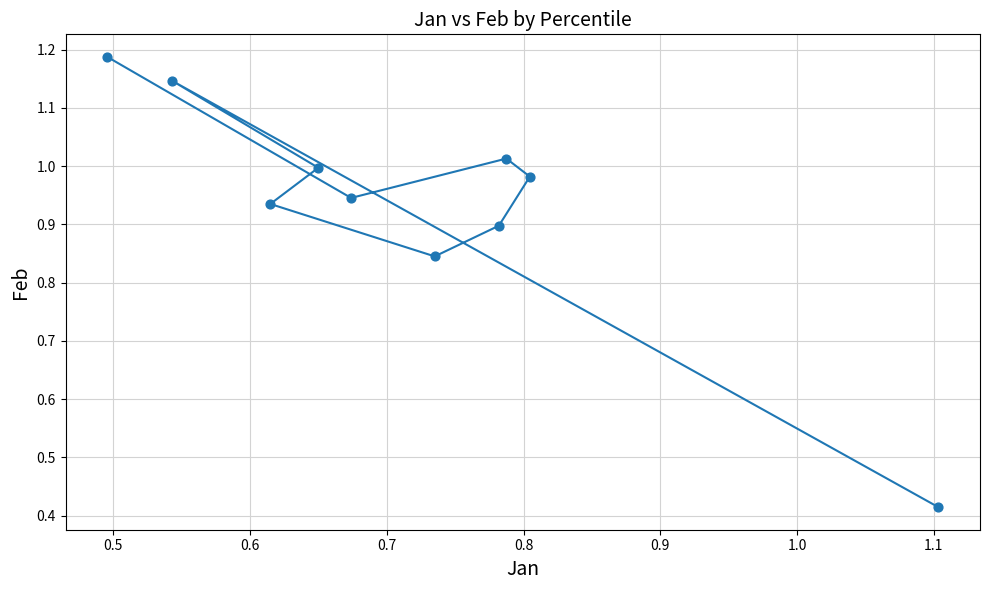

What is the average X value?

0.7